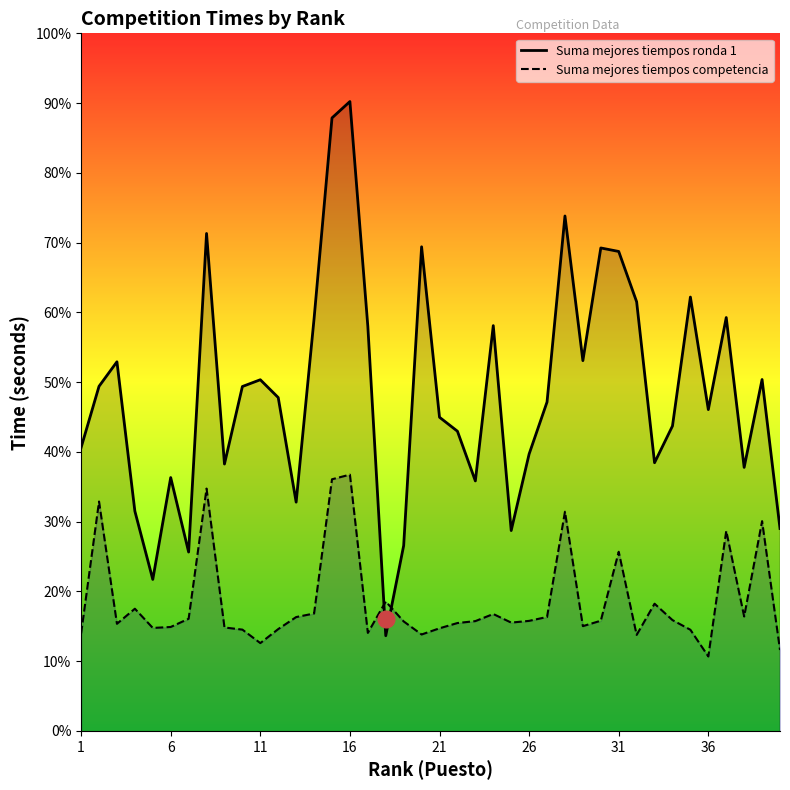

Rank the series at 19 from lowest to highest value.

Suma mejores tiempos competencia, Suma mejores tiempos ronda 1